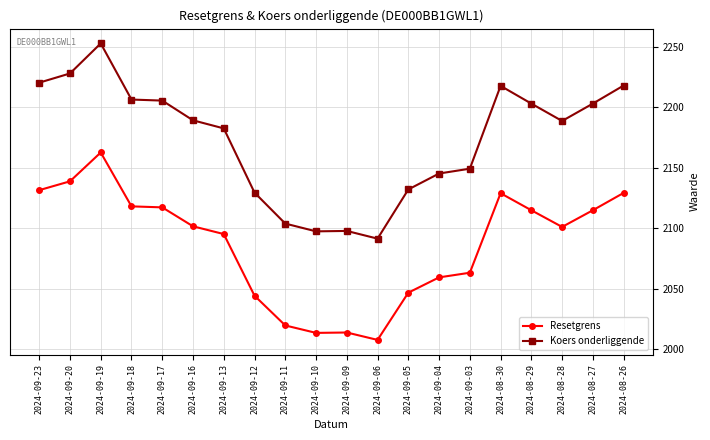

Where is the first local maximum for Resetgrens?

2024-09-19